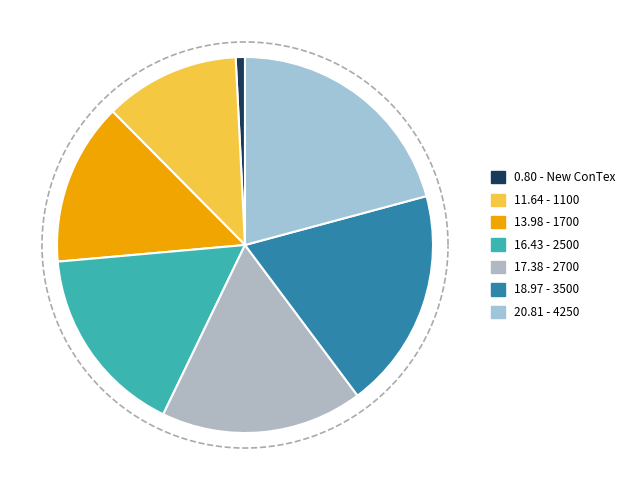

Is the sum of 2500 and 1700 greater than half?

No